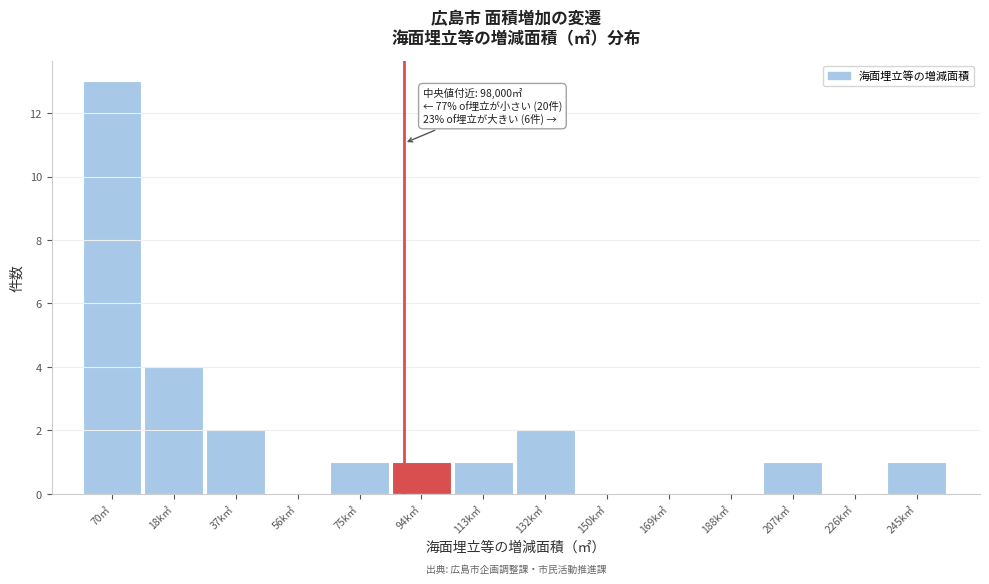

Reading right to left, transcribe all the data shown in this chart.

245k㎡=1	226k㎡=0	207k㎡=1	188k㎡=0	169k㎡=0	150k㎡=0	132k㎡=2	113k㎡=1	94k㎡=1	75k㎡=1	56k㎡=0	37k㎡=2	18k㎡=4	70㎡=13